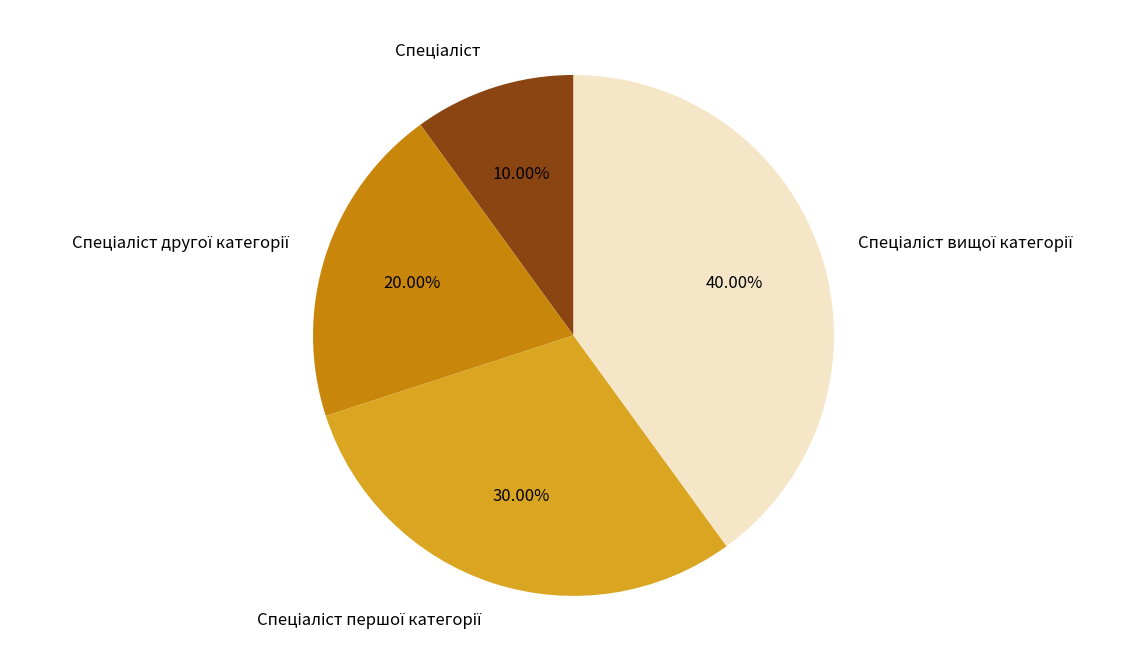

Is there a majority slice in this chart?

No